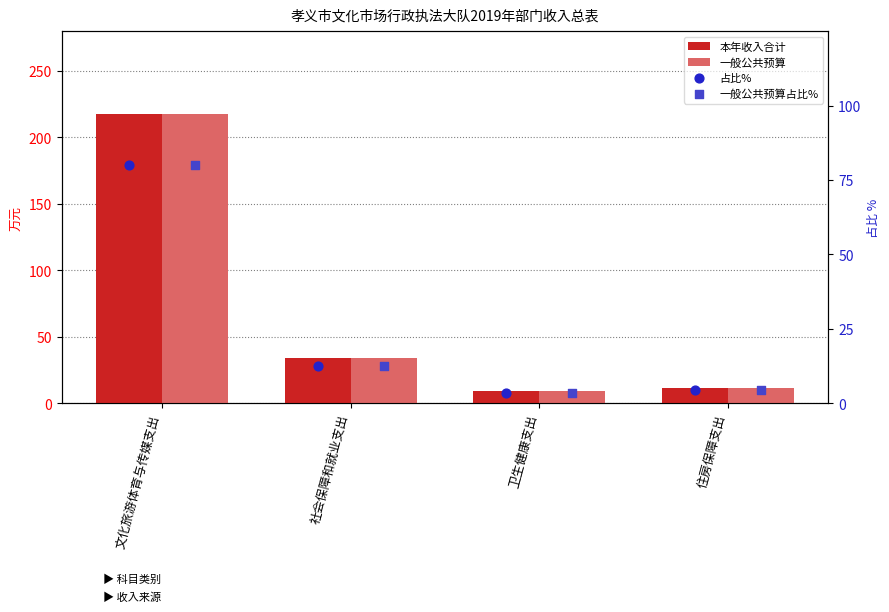

At how many categories does at least one series exceed 81?

1